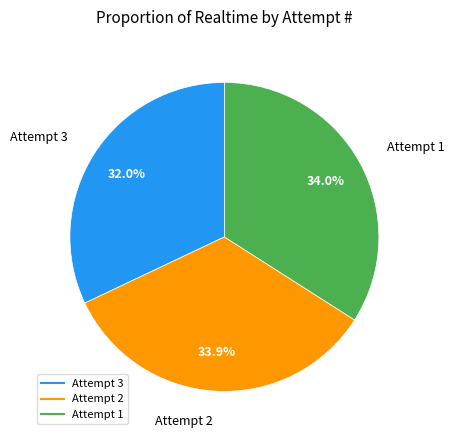

How many segments does this pie chart have?

3